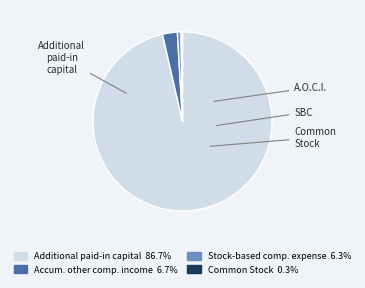

Is there any slice that represents more than half of the pie?

Yes